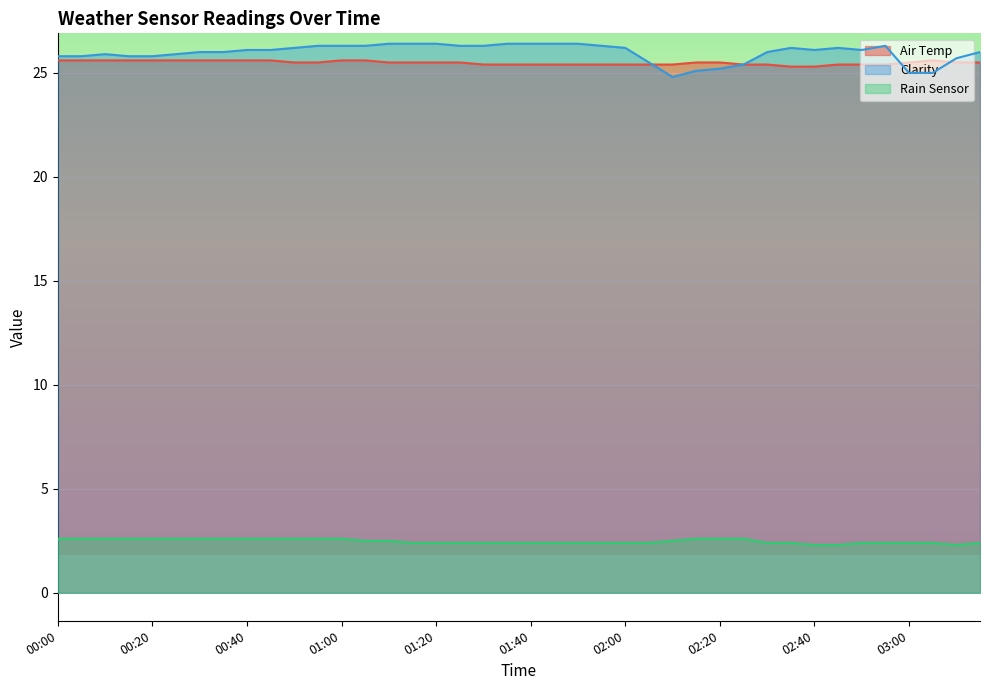

How many lines are shown in the chart?

3